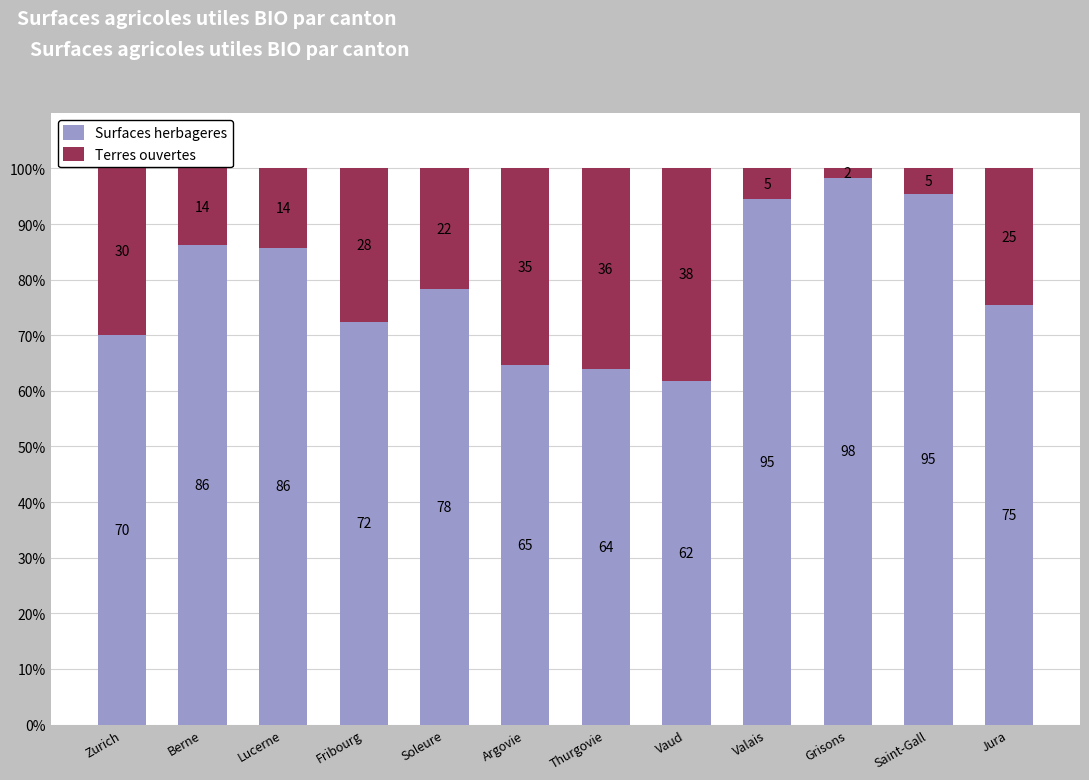

Which category has the highest value in the Surfaces herbageres series?

Grisons